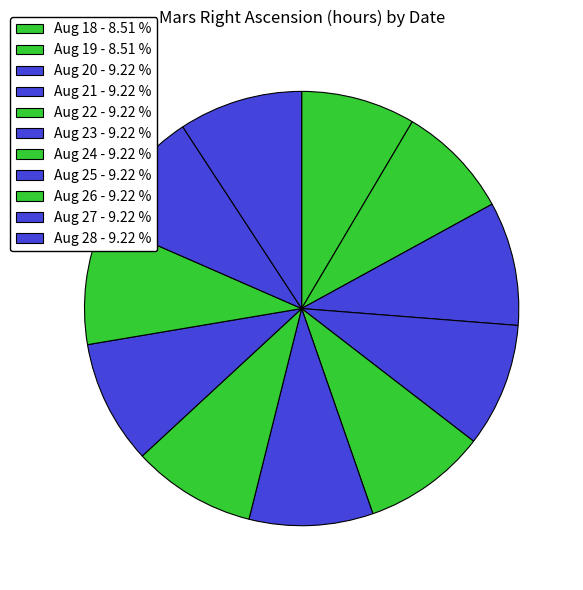

The Aug 25 slice represents 9% of the pie. True or false?

True